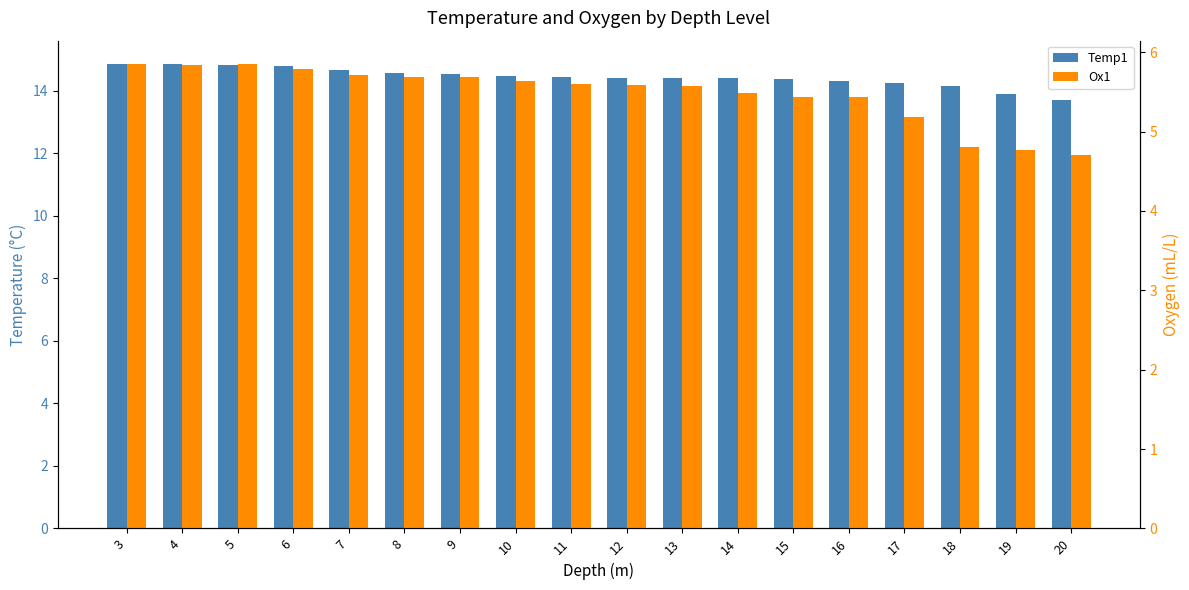

Where does the Temp1 series first go above 14?

3